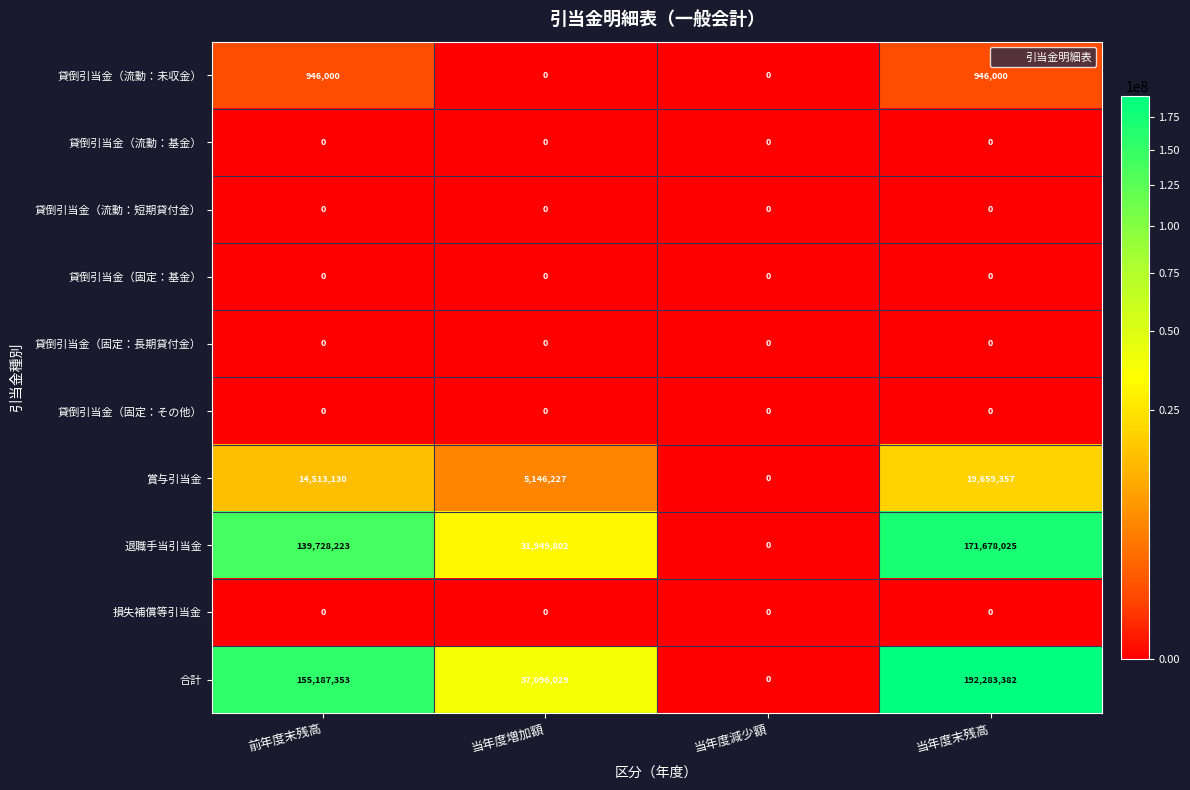

Which label corresponds to the largest value in the chart?

当年度末残高